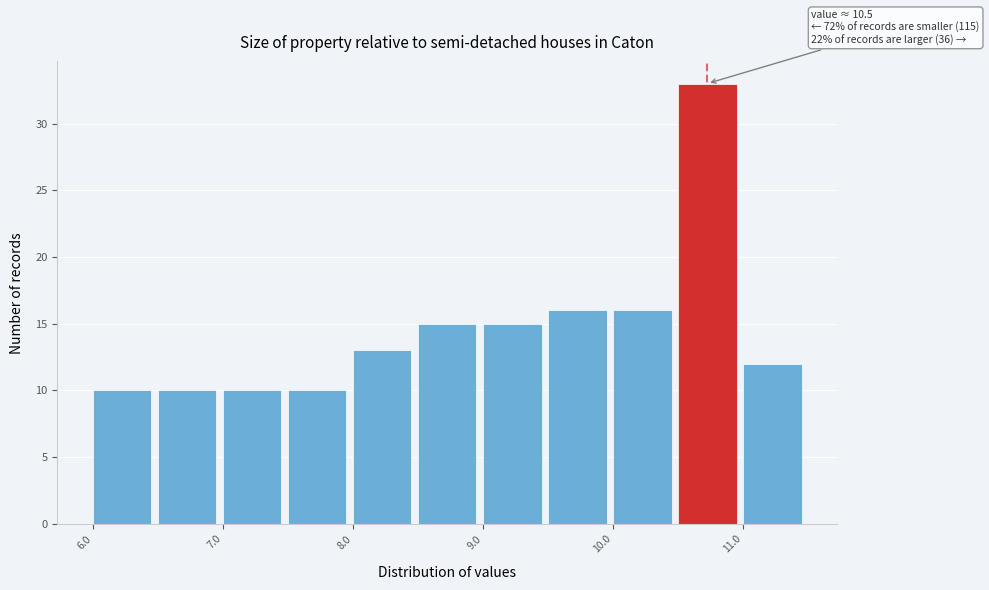

Which range on the x-axis has the tallest bar?

10.5 to 11.0